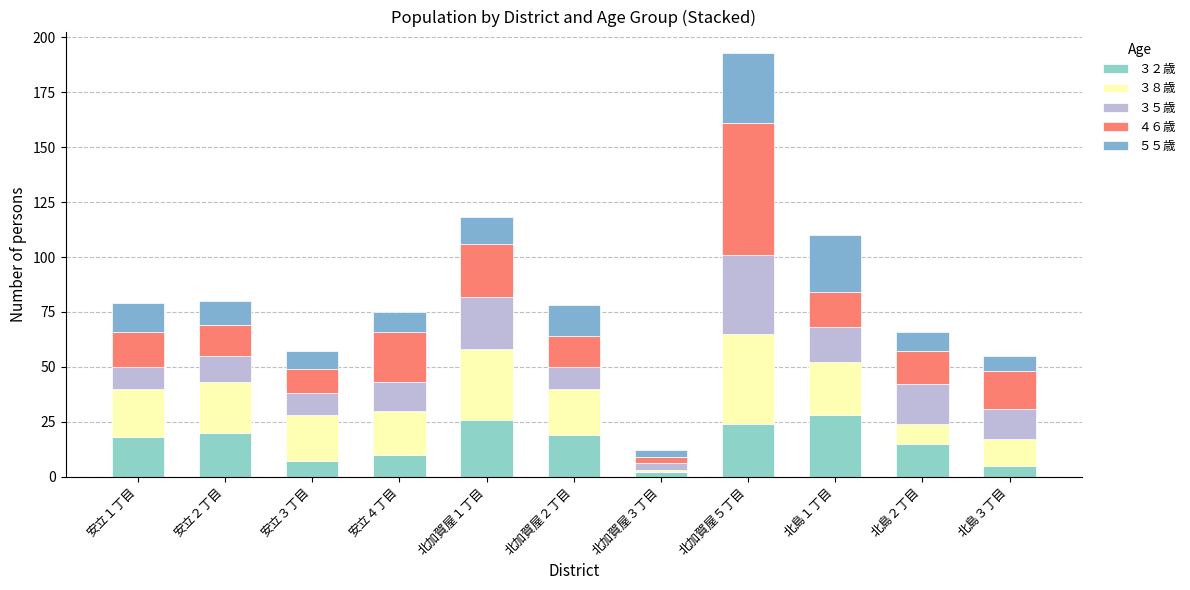

How many values in the ３２歳 series are below 18?

5